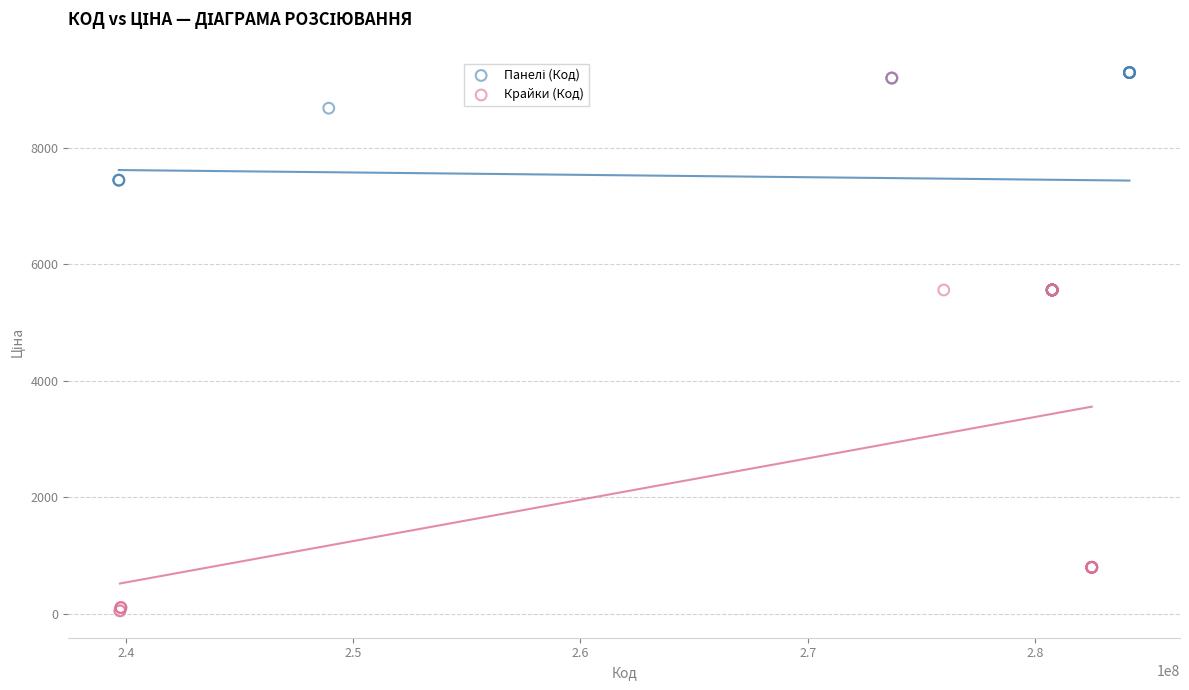

Which series has the widest spread of Y values?

Крайки (Код)